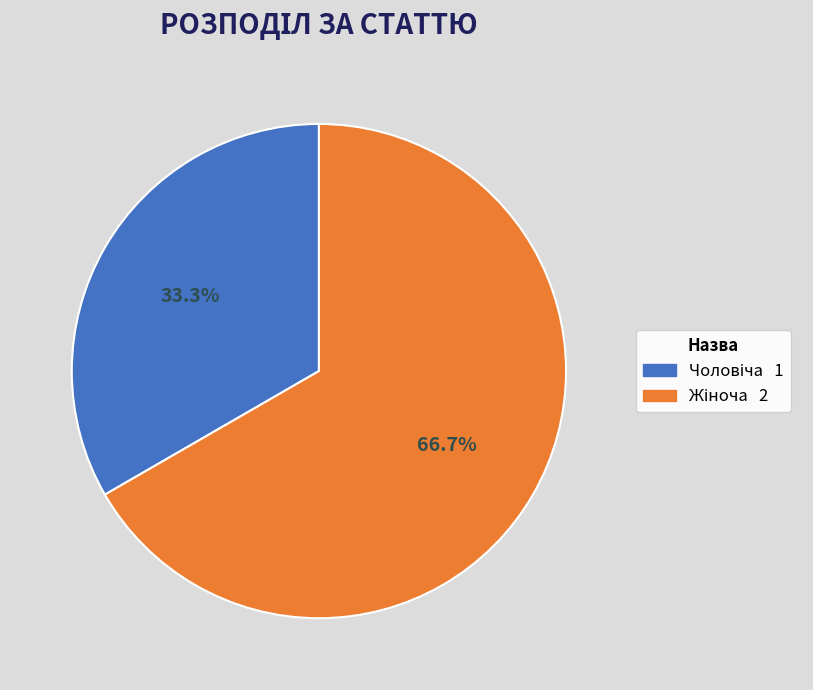

How many slices are in this pie chart?

2